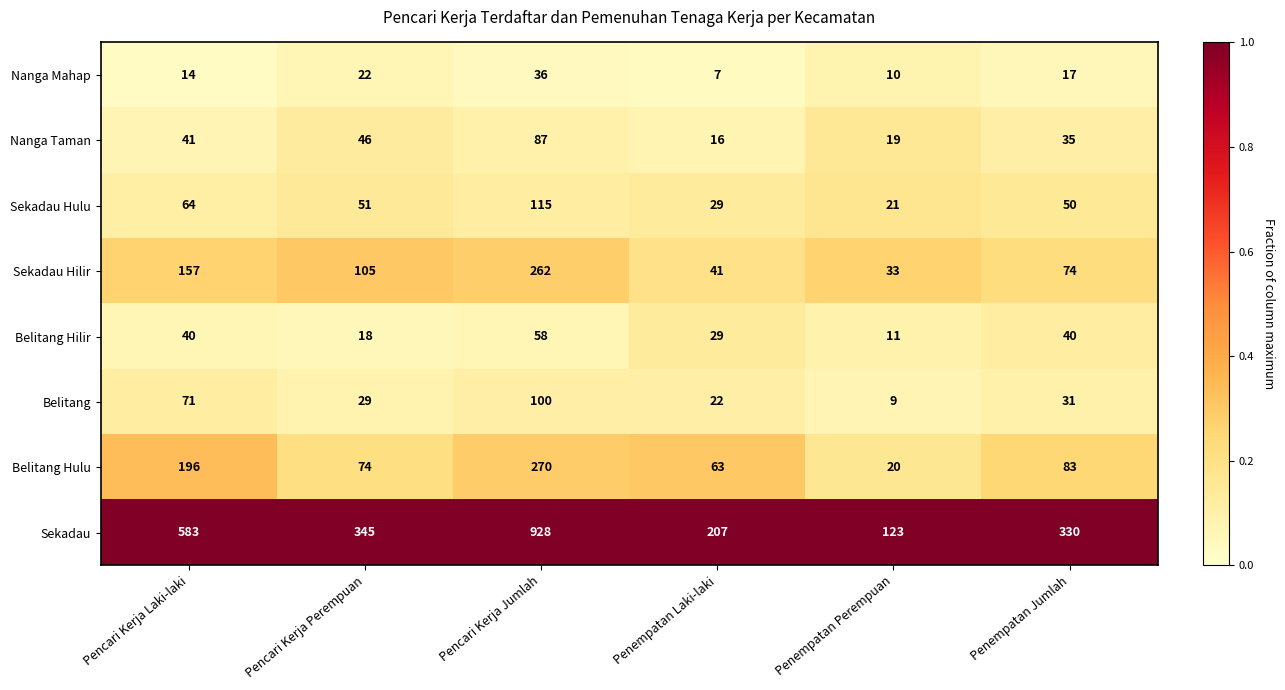

Which series has the largest total across all categories?

Sekadau